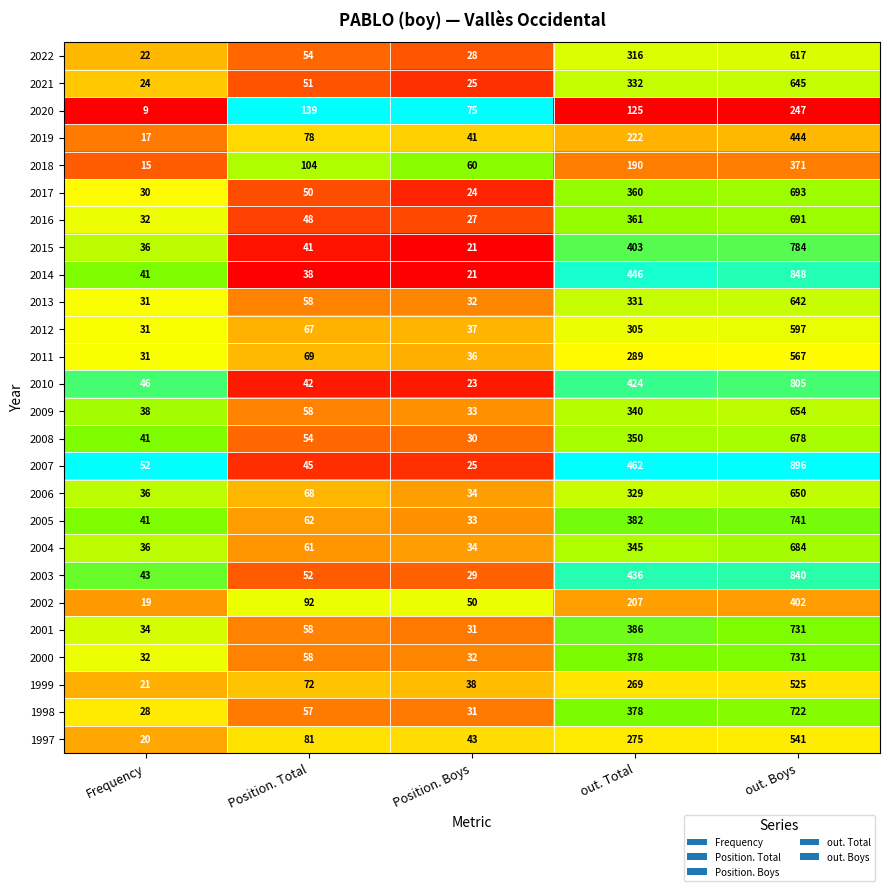

What is the difference between the maximum and minimum values in the 2008 series?

648